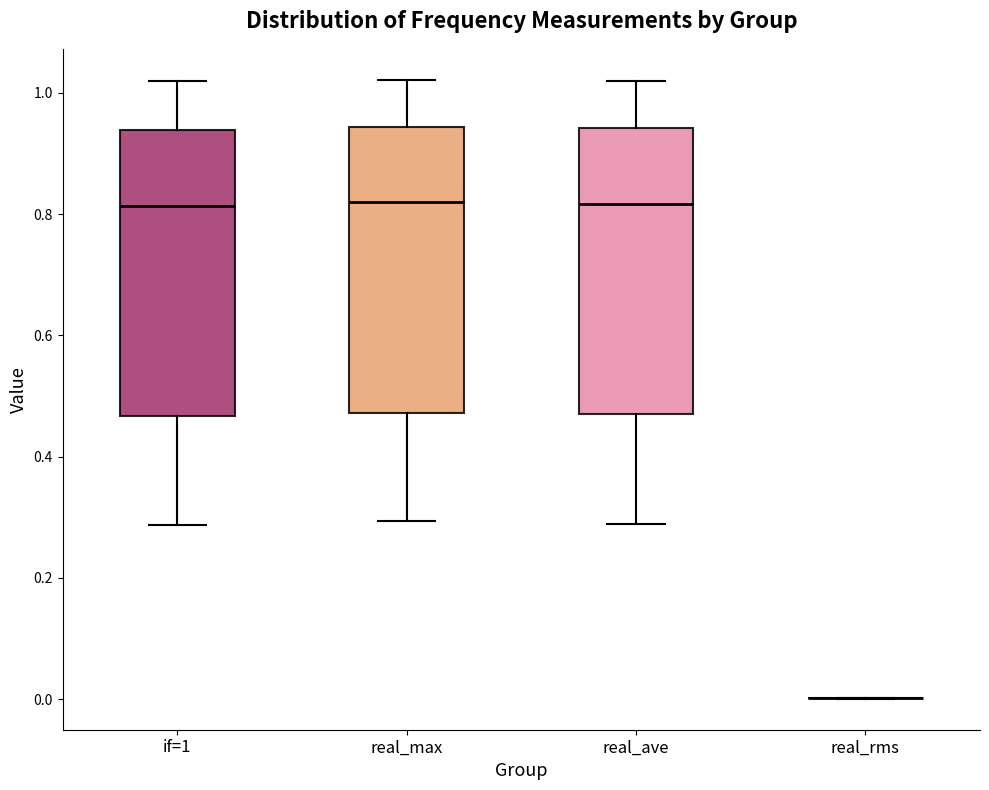

Reading left to right, read every box against the y-axis: the position of its median line, the range the box covers, and the ends of its whiskers. The values are not printed on the chart, so give them approximately, as read against the axis.

if=1: median 0.82, box 0.46 to 0.94, whiskers 0.28 to 1.02
real_max: median 0.82, box 0.48 to 0.94, whiskers 0.30 to 1.02
real_ave: median 0.82, box 0.46 to 0.94, whiskers 0.28 to 1.02
real_rms: box collapsed to a line at 0.00, whiskers 0.00 to 0.00